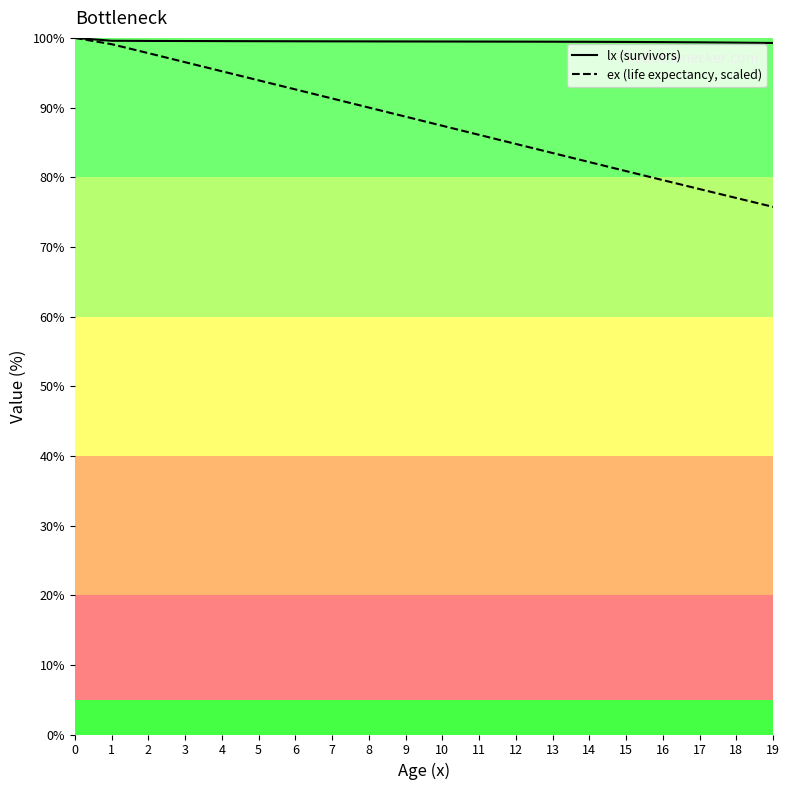

What is the sum of all lx (survivors) values?

1989.8